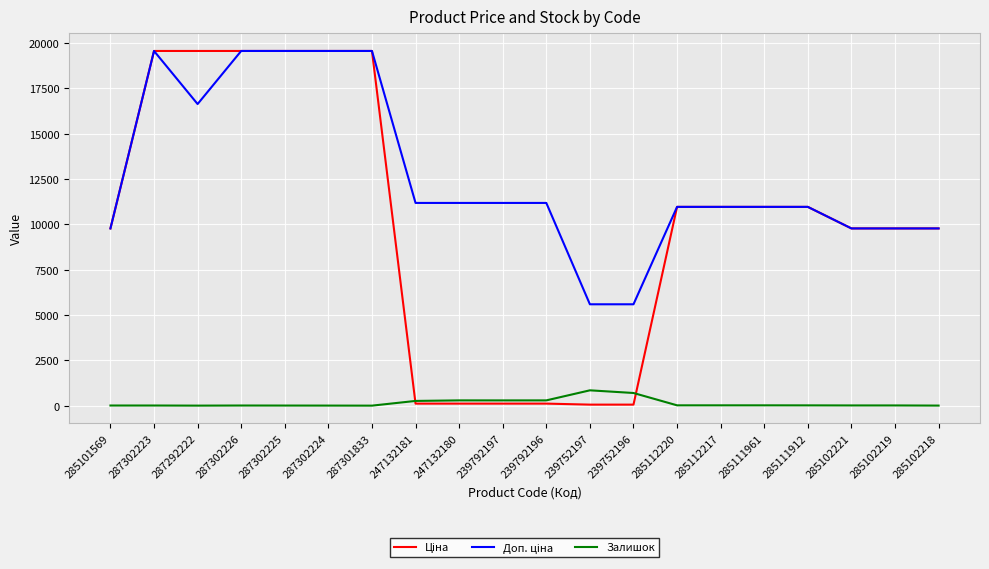

What is the greatest value displayed?

19564.9